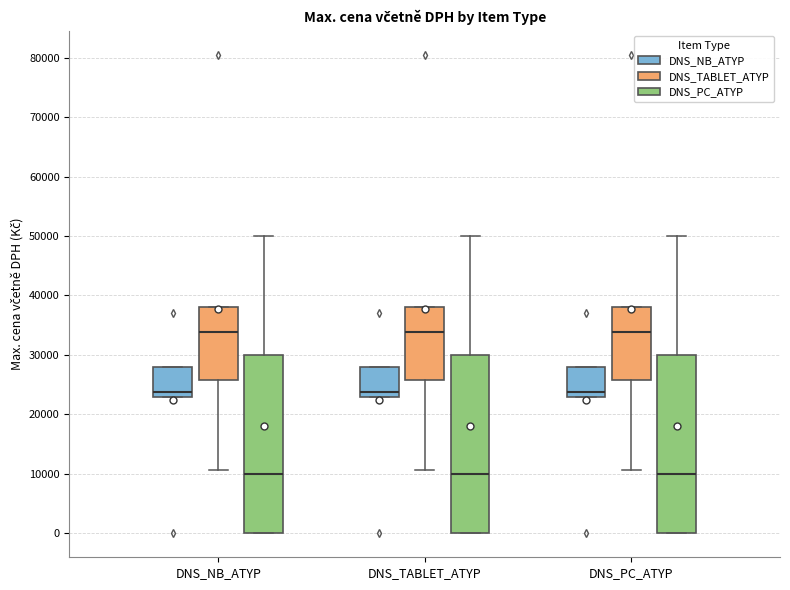

Reading left to right, read every box against the y-axis: the position of its median line, the range the box covers, and the ends of its whiskers. The values are not printed on the chart, so give them approximately, as read against the axis.

DNS_NB_ATYP (DNS_NB_ATYP): median 24000, box 23000 to 28000, whiskers 23000 to 28000
DNS_NB_ATYP (DNS_TABLET_ATYP): median 34000, box 26000 to 38000, whiskers 11000 to 38000
DNS_NB_ATYP (DNS_PC_ATYP): median 10000, box 0 to 30000, whiskers 0 to 50000
DNS_TABLET_ATYP (DNS_NB_ATYP): median 24000, box 23000 to 28000, whiskers 23000 to 28000
DNS_TABLET_ATYP (DNS_TABLET_ATYP): median 34000, box 26000 to 38000, whiskers 11000 to 38000
DNS_TABLET_ATYP (DNS_PC_ATYP): median 10000, box 0 to 30000, whiskers 0 to 50000
DNS_PC_ATYP (DNS_NB_ATYP): median 24000, box 23000 to 28000, whiskers 23000 to 28000
DNS_PC_ATYP (DNS_TABLET_ATYP): median 34000, box 26000 to 38000, whiskers 11000 to 38000
DNS_PC_ATYP (DNS_PC_ATYP): median 10000, box 0 to 30000, whiskers 0 to 50000